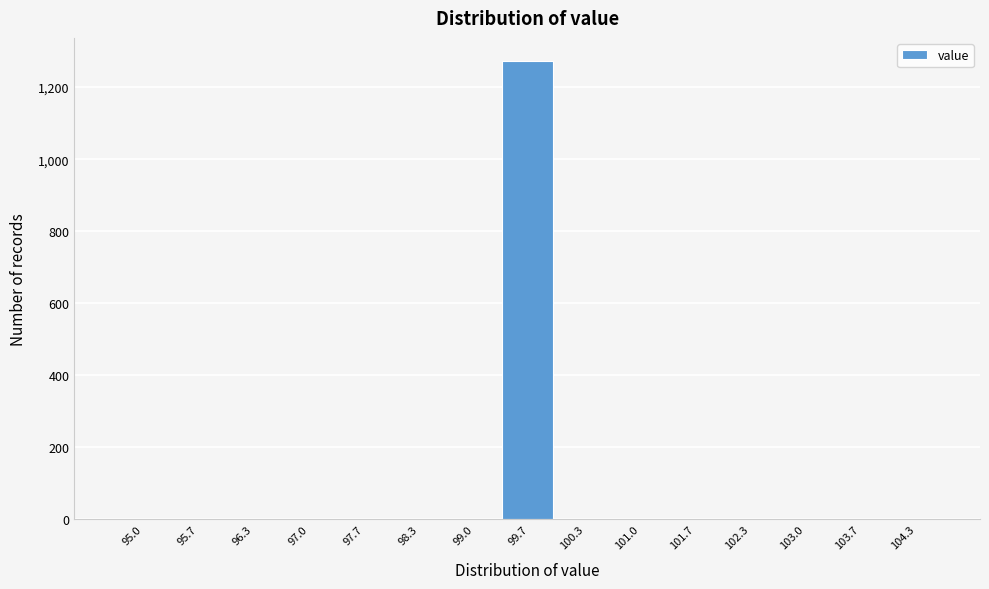

Reading left to right, what are all the values shown in this chart?

95.0=0	95.7=0	96.3=0	97.0=0	97.7=0	98.3=0	99.0=0	99.7=1273	100.3=0	101.0=0	101.7=0	102.3=0	103.0=0	103.7=0	104.3=0